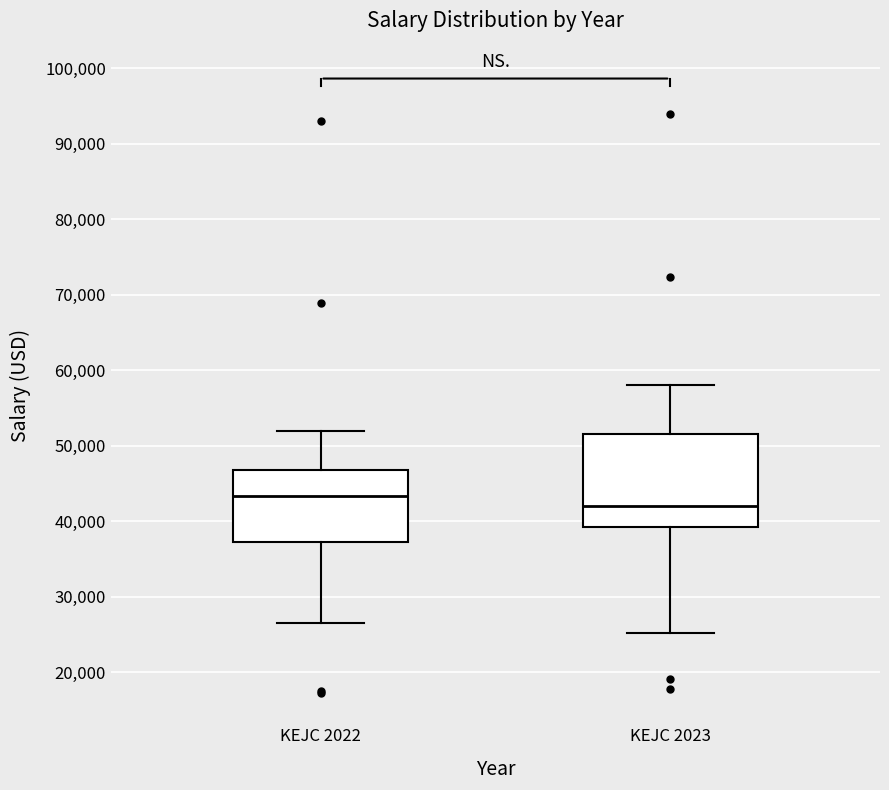

Reading left to right, transcribe this box plot: for each box, give where its median line is, the range the box spans, and where its two whiskers end, as read against the y-axis. The values are not printed on the chart, so give them approximately, as read against the axis.

KEJC 2022: median 43000, box 37000 to 47000, whiskers 27000 to 52000
KEJC 2023: median 42000, box 39000 to 52000, whiskers 25000 to 58000